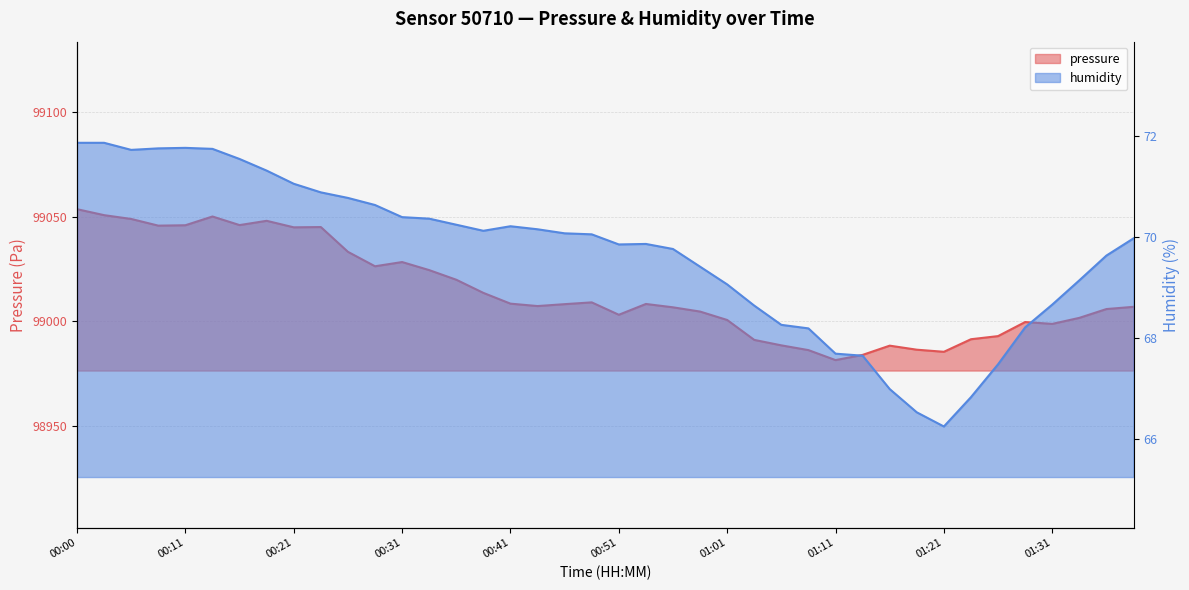

True or false: pressure has more than 1 interior local peaks.

True